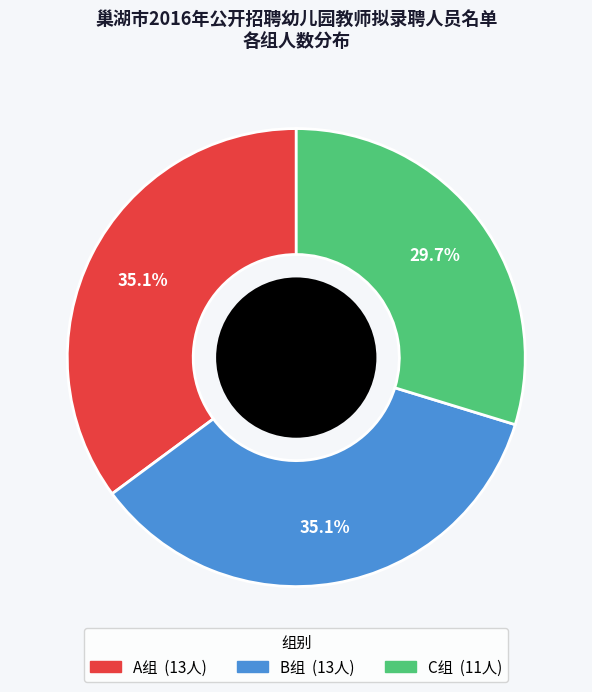

Is it true that A组 is 44% of the pie?

False